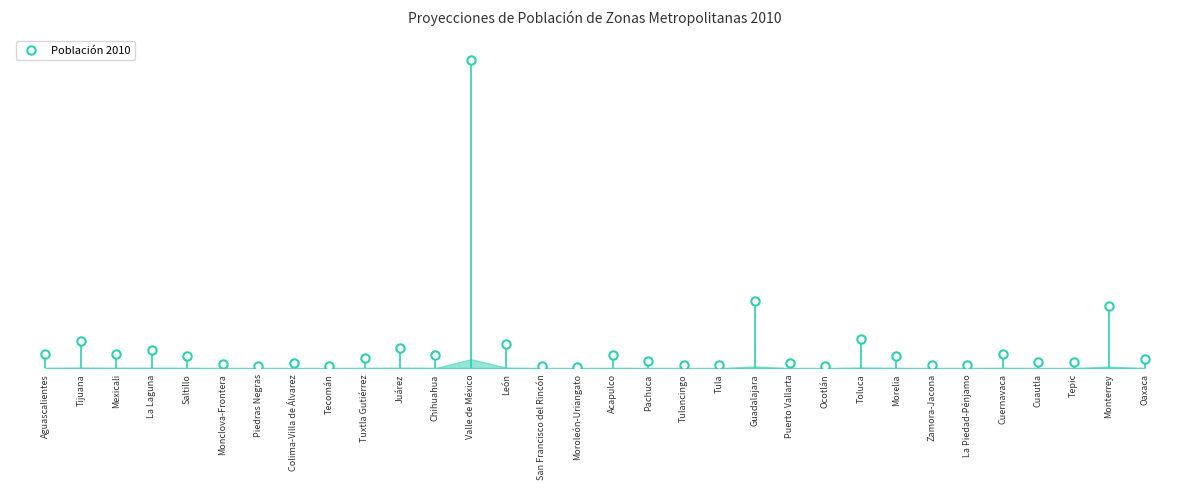

What position from the left is Tulancingo?

19